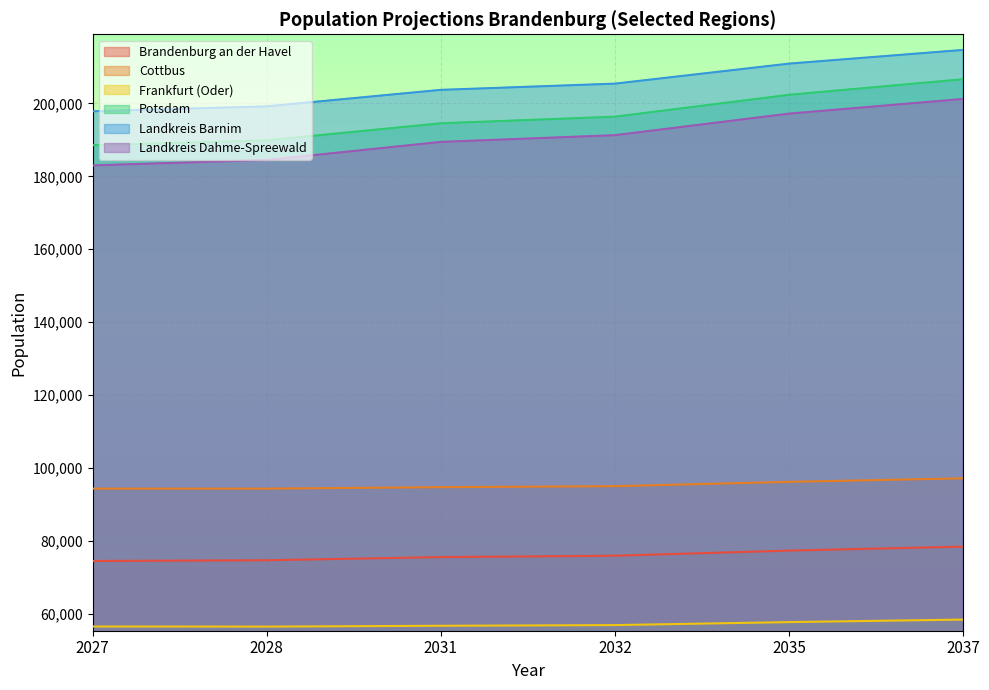

Rank the series at 2032 from highest to lowest value.

Landkreis Barnim, Potsdam, Landkreis Dahme-Spreewald, Cottbus, Brandenburg an der Havel, Frankfurt (Oder)